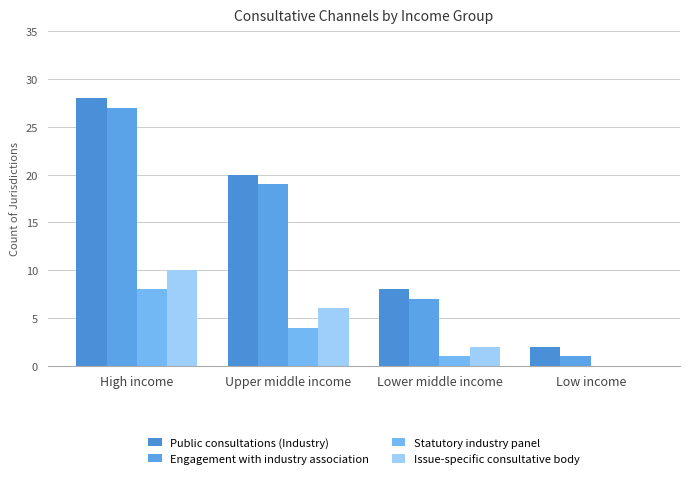

What are all the series names shown in the legend?

Public consultations (Industry), Engagement with industry association, Statutory industry panel, Issue-specific consultative body